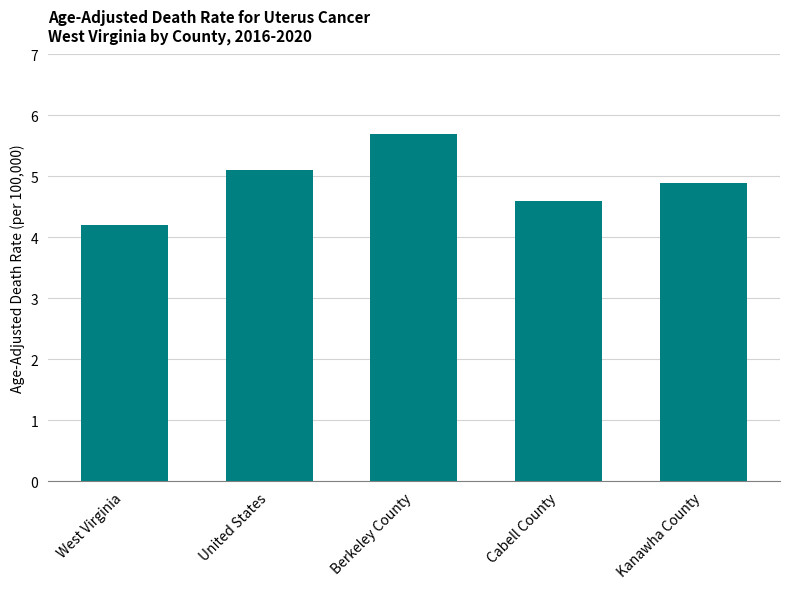

What is the approximate value at Berkeley County?

5.7